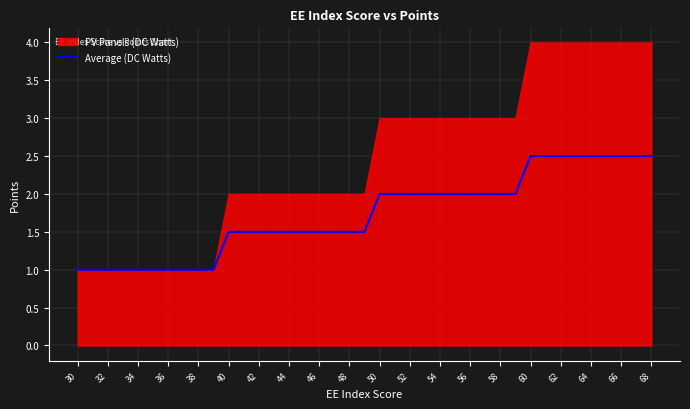

True or false: Average (DC Watts) has a value of 2.5 at 48.

False